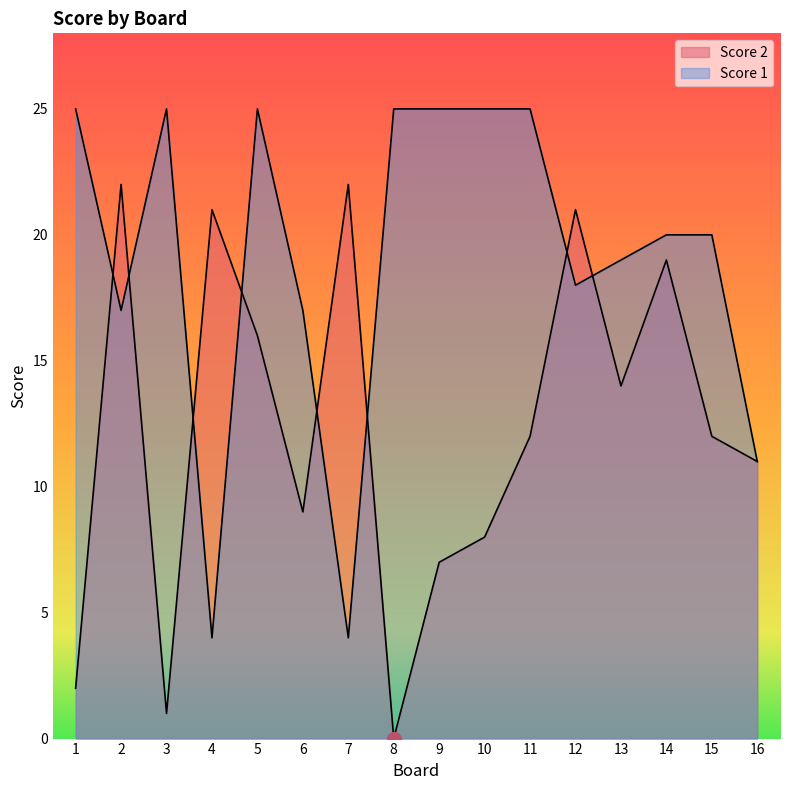

What is the difference between the Score 1 values at 10 and 2?

8